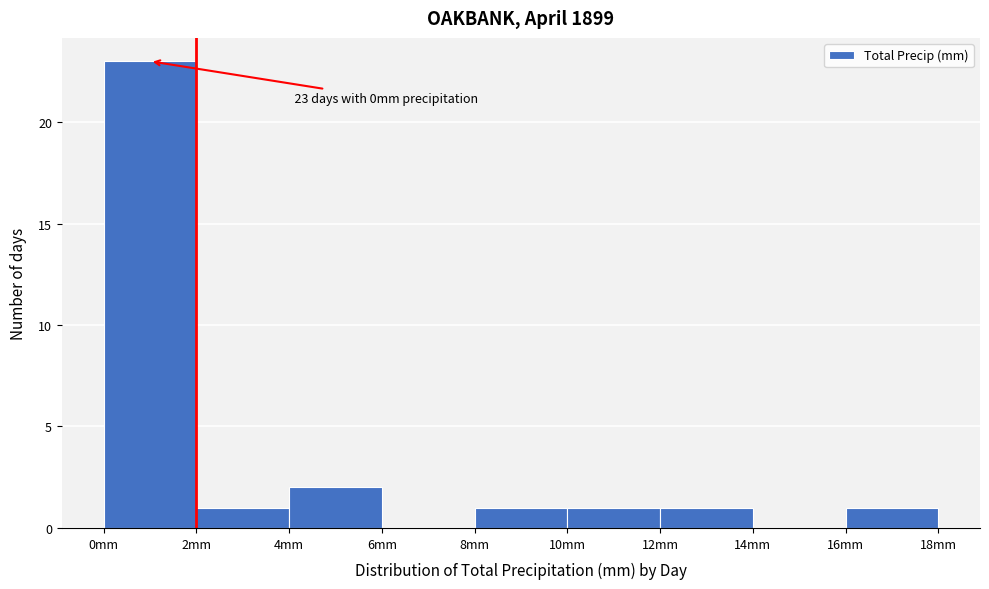

Over which range of the x-axis is the bar tallest?

0 to 2